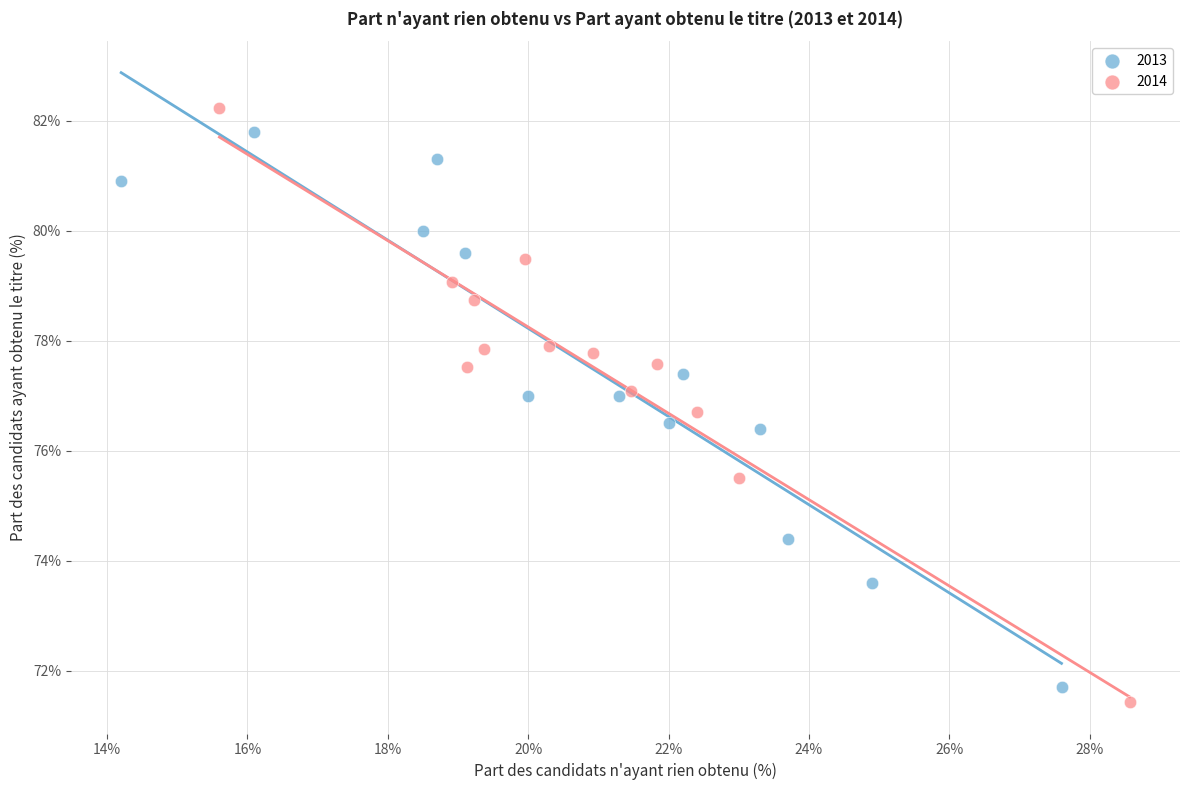

Which series has the largest Y range (max minus min)?

2014